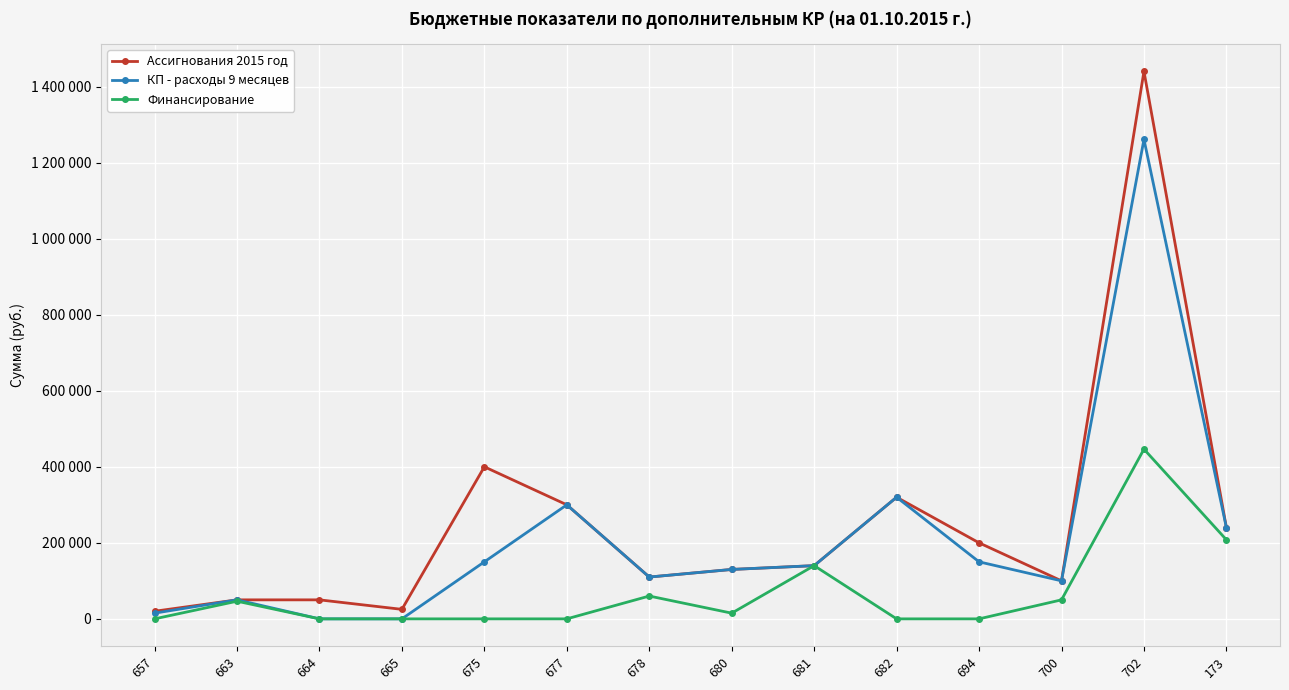

What is the total value across all series at 678?

280039.8